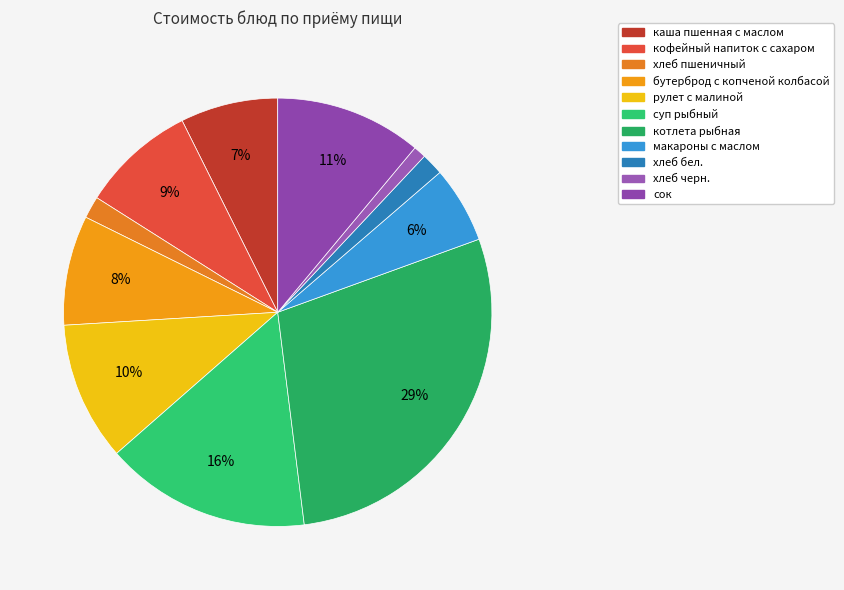

To the nearest percent, what is the difference between the largest and smallest slice percentages?

28%